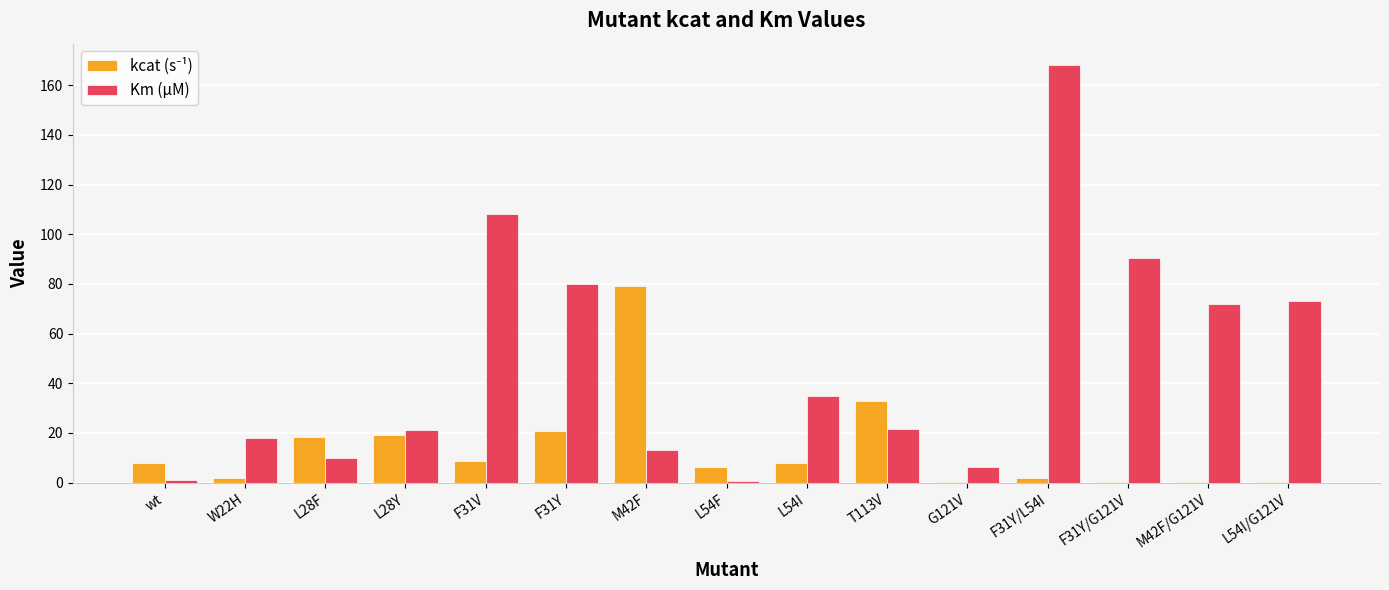

Between F31V and L54F, which series saw the biggest shift?

Km (µM)